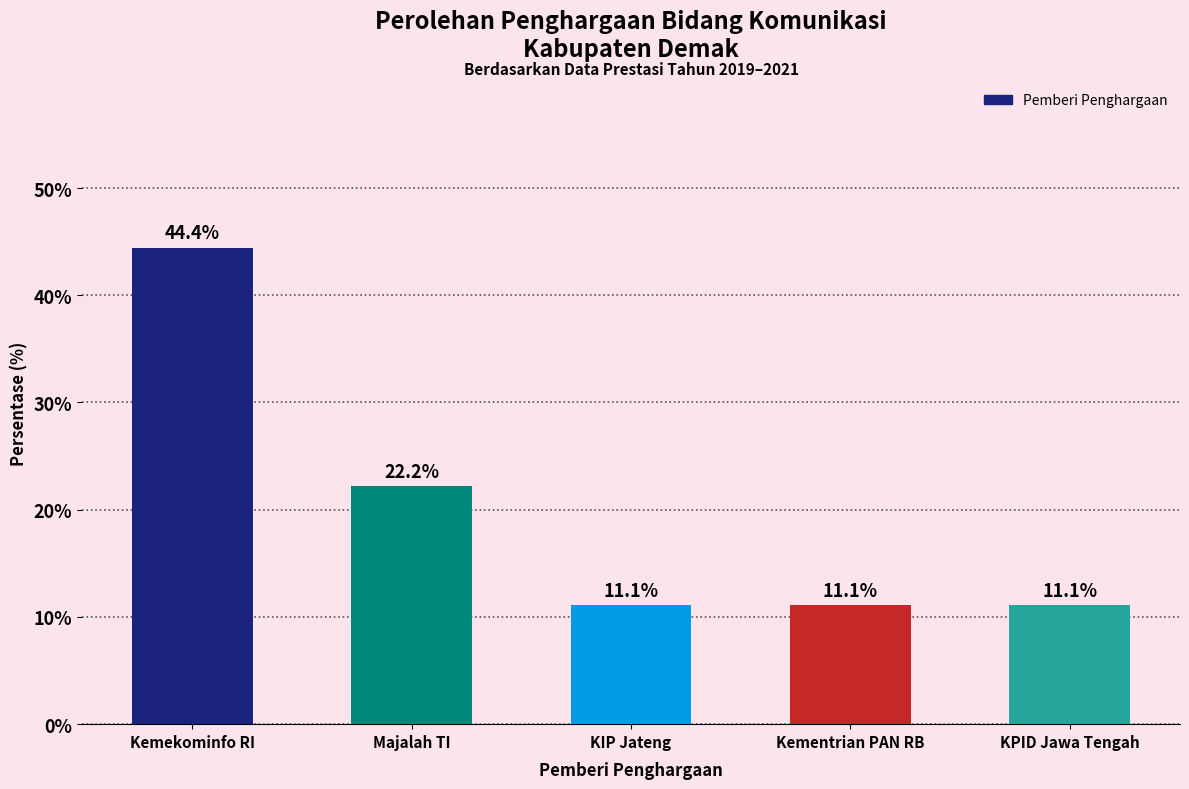

True or false: the data shows 11.1 at KIP Jateng.

True